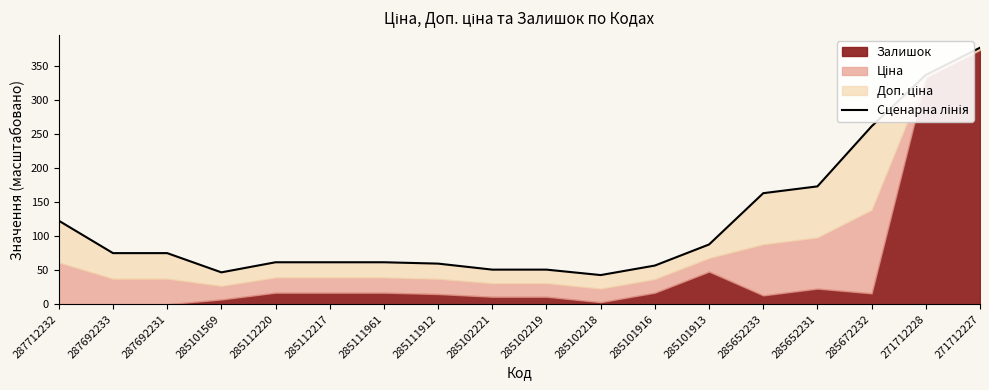

What position from the left is 285102221?

9